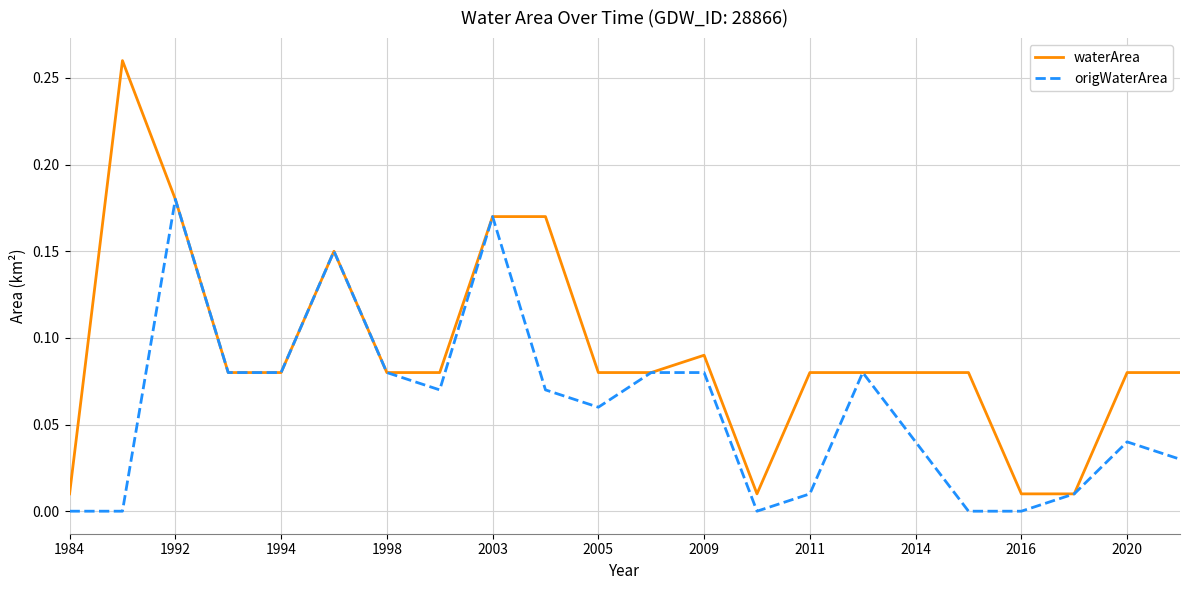

List the series in order of their overall mean, lowest first.

origWaterArea, waterArea